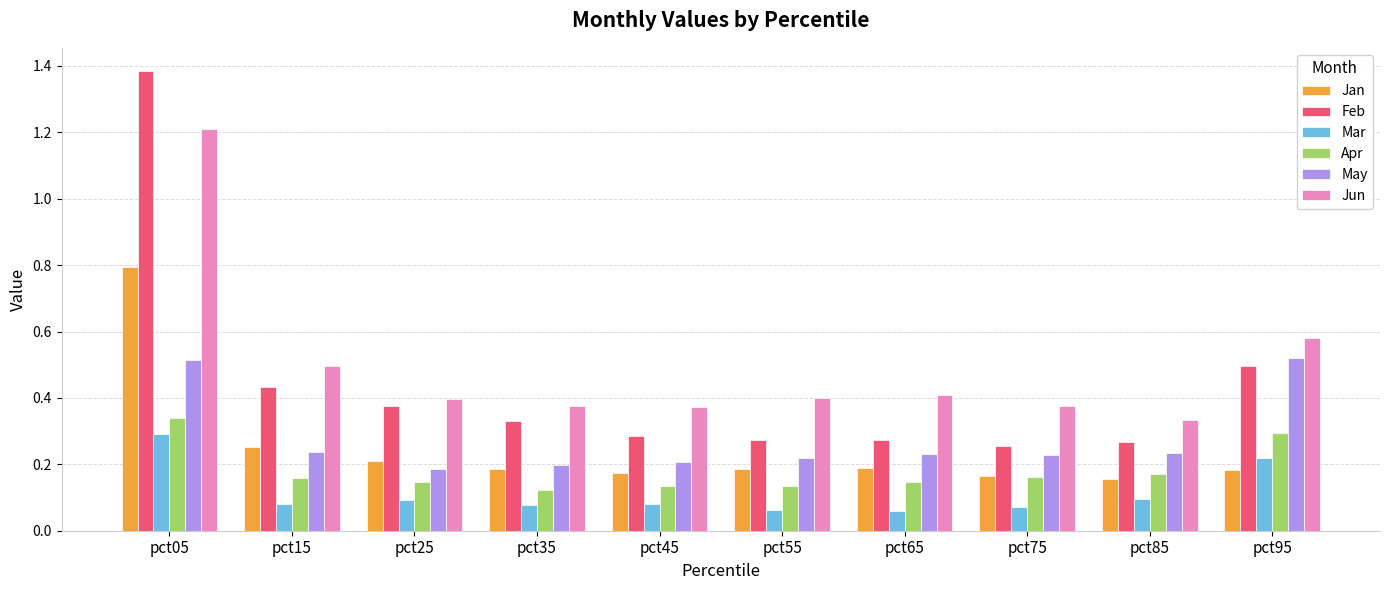

What is the maximum value for Jun?

1.2